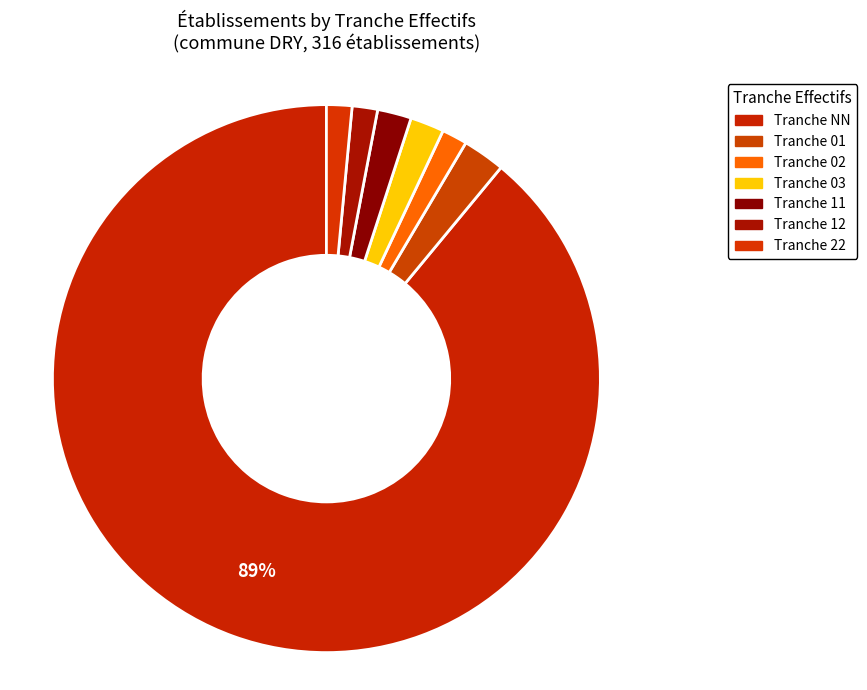

Count the number of slices in the pie.

7